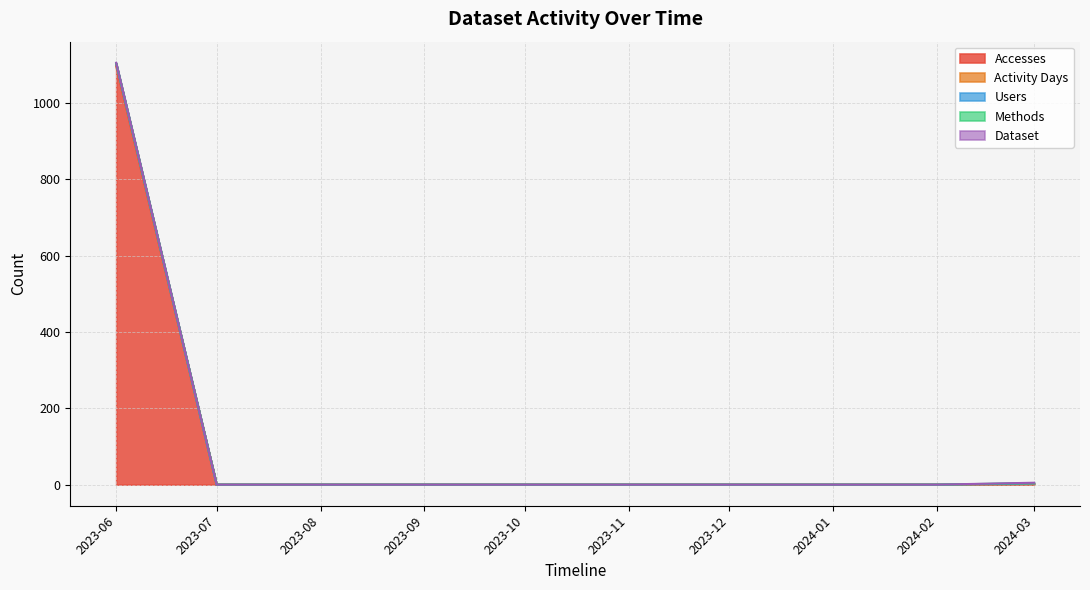

What is the label of the 7th point from the right?

2023-09-01